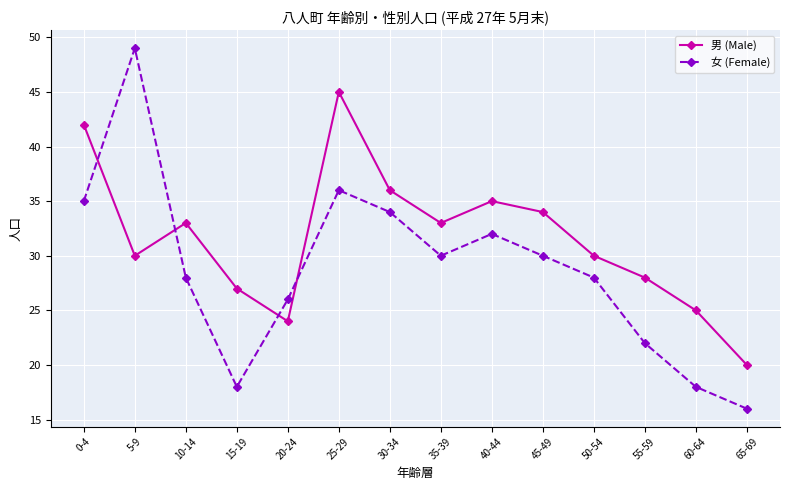

Is it true that 男 (Male) equals 21 at 40-44?

False